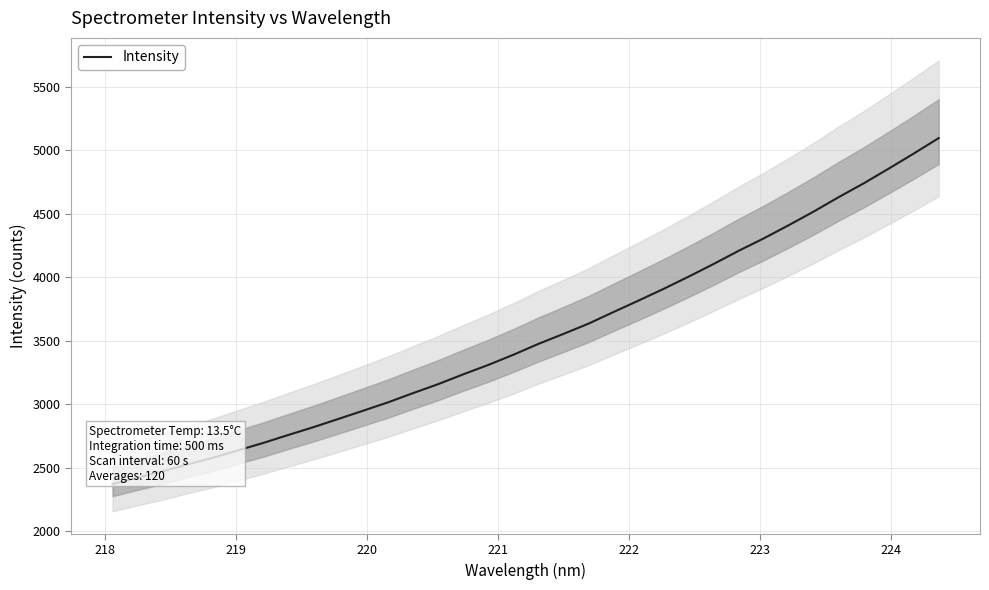

What is the minimum value for Intensity?

2371.0